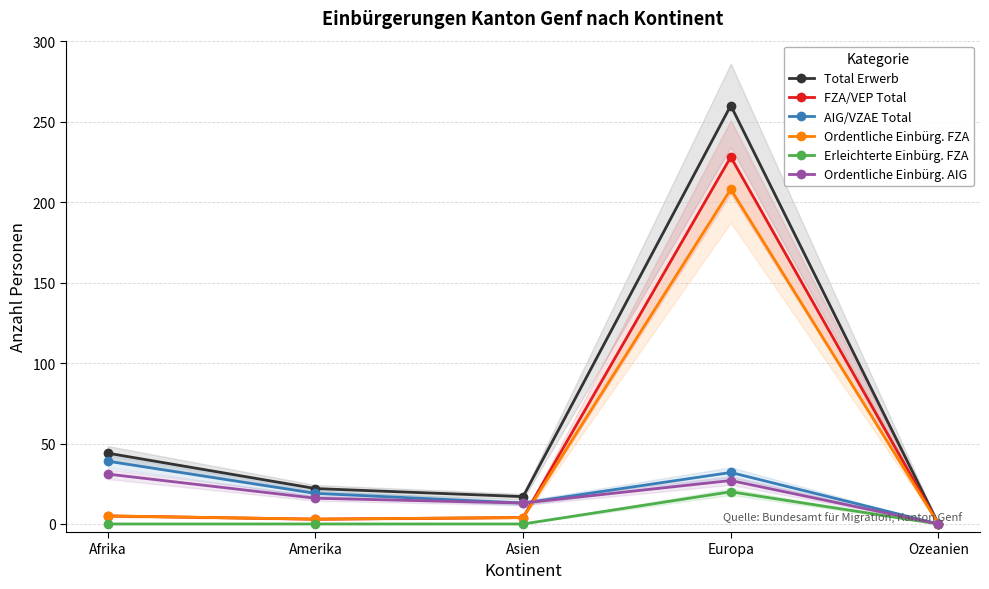

In Ordentliche Einbürg. FZA, how many points are lower than both neighbors (excluding endpoints)?

1